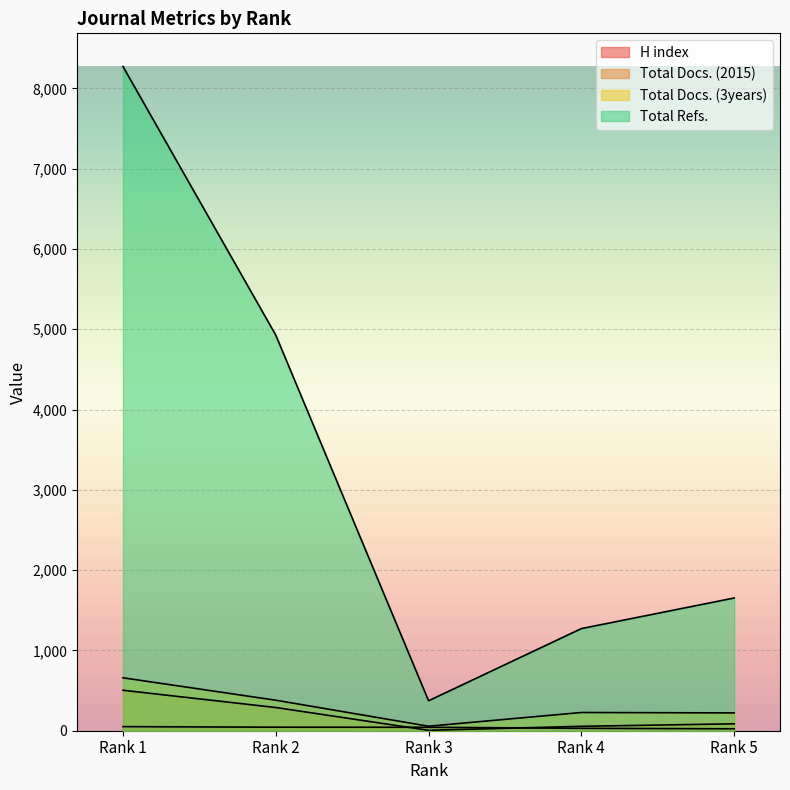

True or false: H index has more than 1 interior local peaks.

False